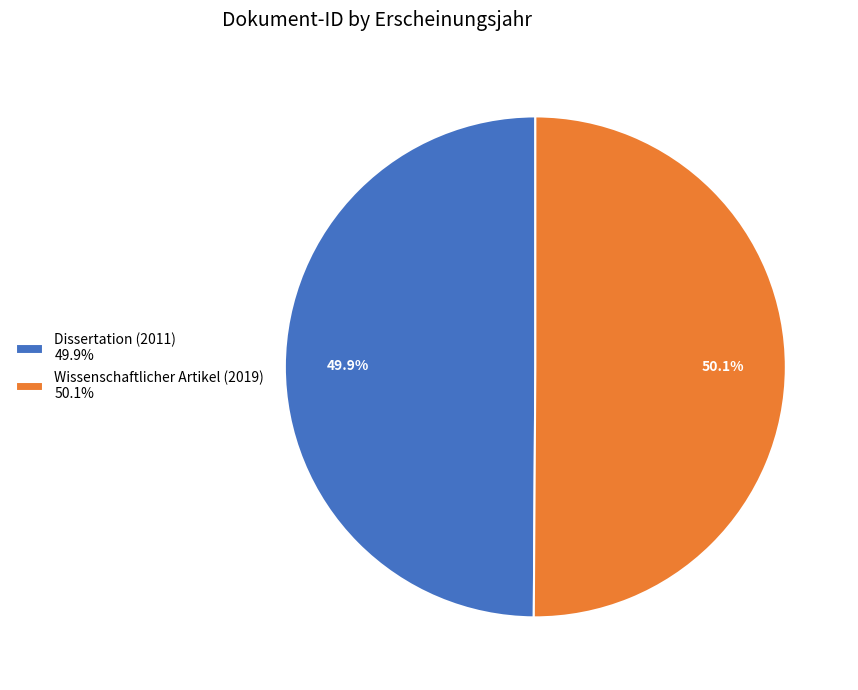

Is there a majority slice in this chart?

Yes